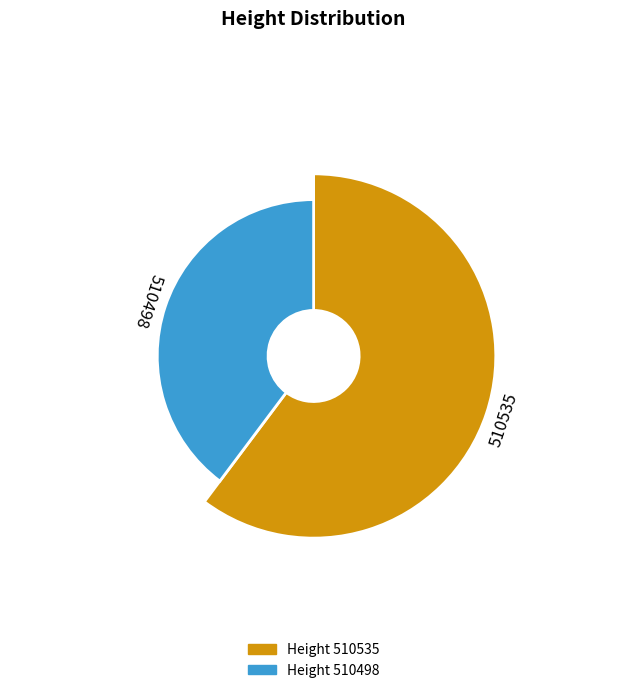

The 510498 slice represents 30% of the pie. True or false?

False